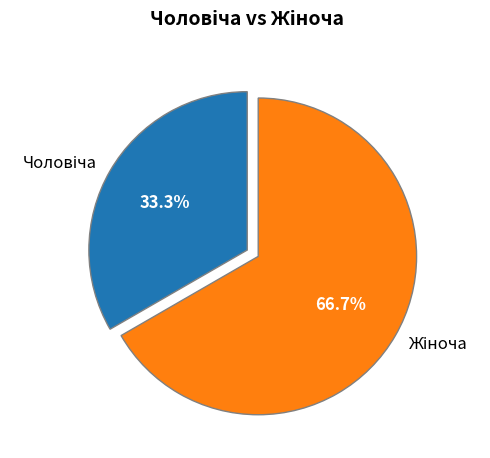

How many slices are in this pie chart?

2